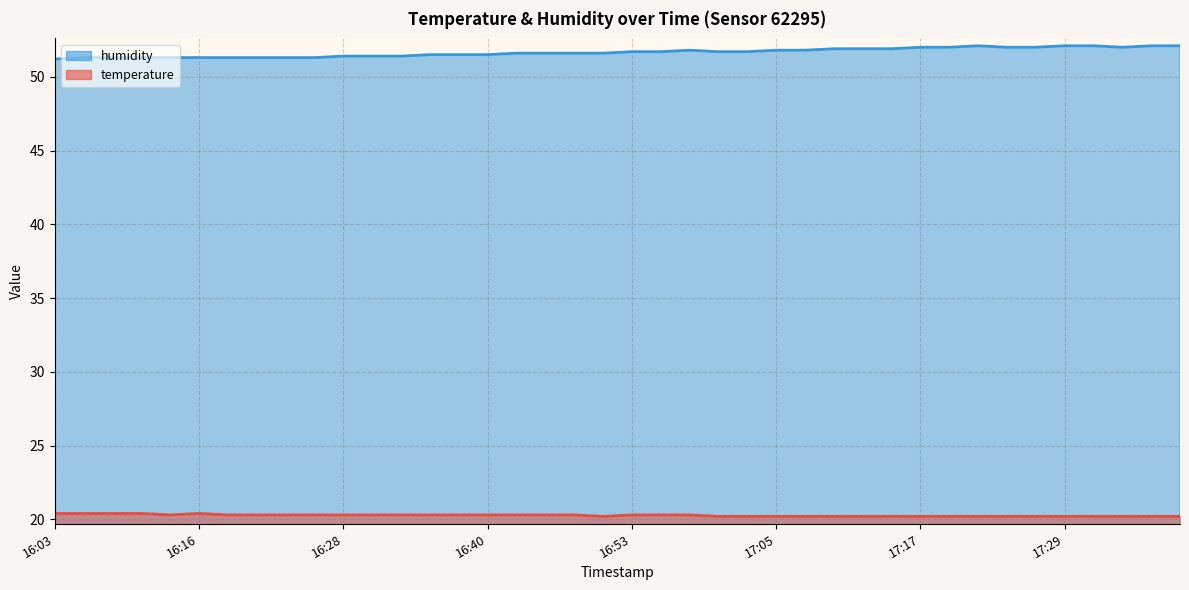

What is the maximum value for temperature?

20.4